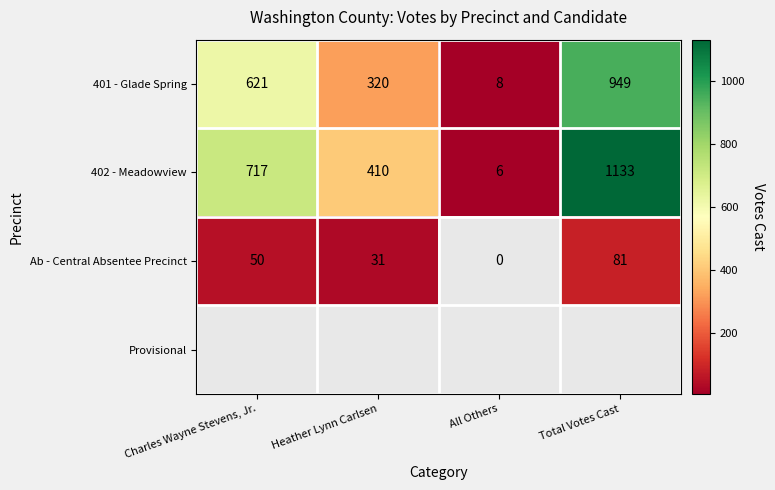

What is the difference between the second highest and second lowest values in the 401 - Glade Spring series?

301